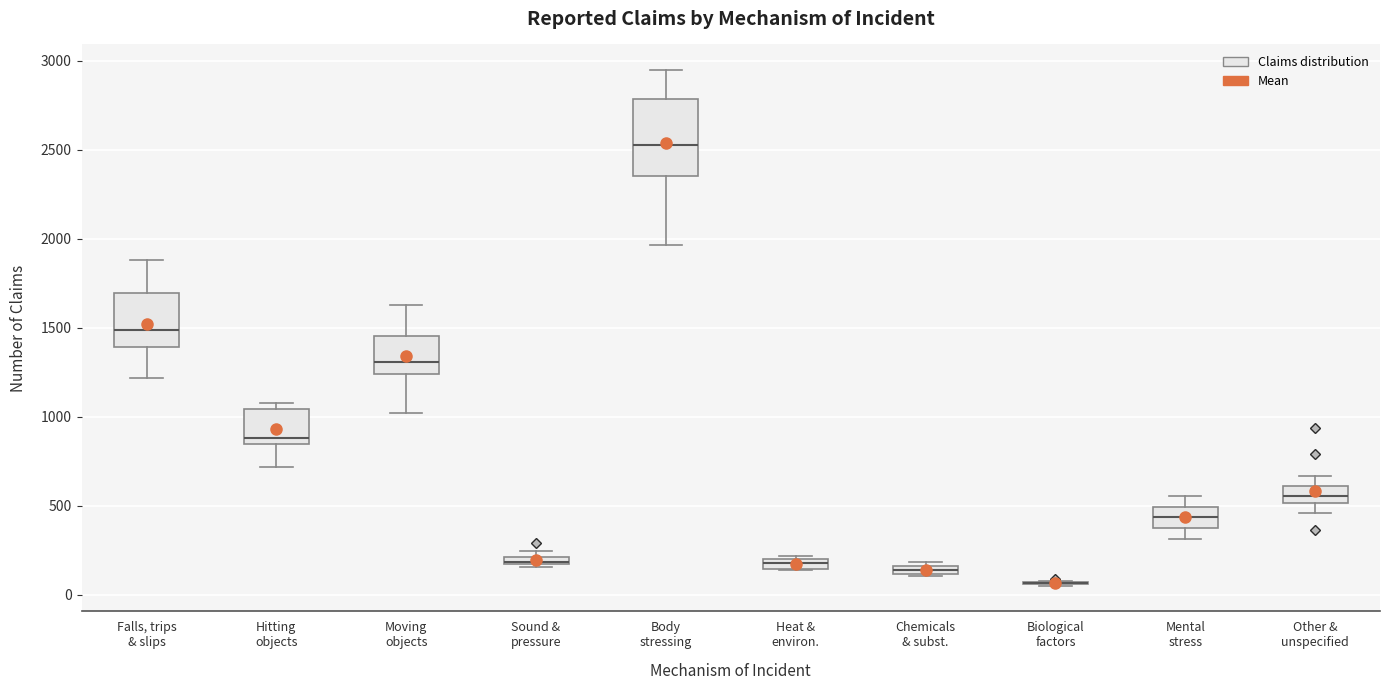

Where does the lower whisker of the box for Other & unspecified end on the y-axis? The values are not printed on the chart, so give them approximately, as read against the axis.

450